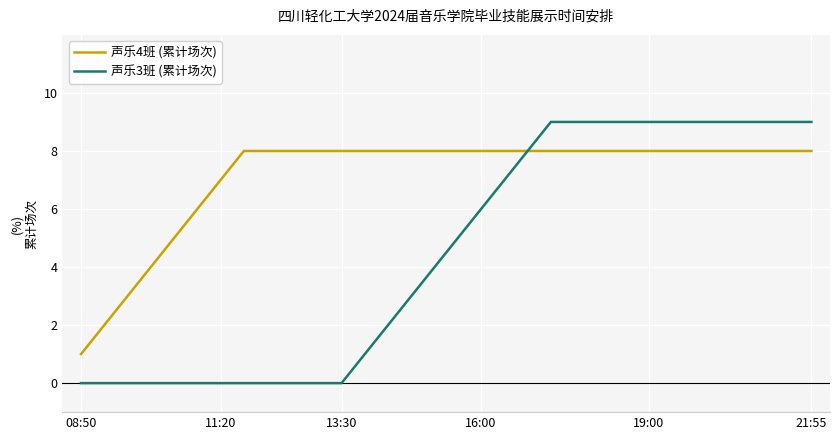

Rank the series by their average value, from lowest to highest.

声乐3班 (累计场次), 声乐4班 (累计场次)